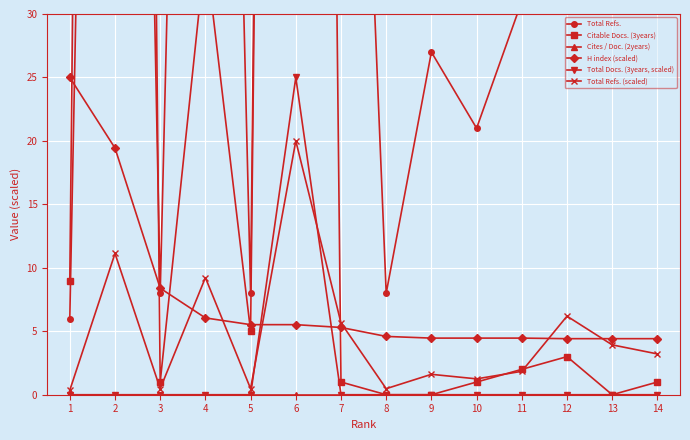

Reading left to right, transcribe all the data shown in this chart.

Total Refs.: 6.0	187.0	8.0	155.0	8.0	336.0	95.0	8.0	27.0	21.0	31.0	104.0	66.0	54.0
Citable Docs. (3years): 9.0	349.0	1.0	35.0	5.0	326.0	1.0	0.0	0.0	1.0	2.0	3.0	0.0	1.0
Cites / Doc. (2years): 0.0	0.0	0.0	0.0	0.0	0.0	0.0	0.0	0.0	0.0	0.0	0.0	0.0	0.0
H index (scaled): 25.0	19.4	8.4	6.1	5.5	5.5	5.3	4.6	4.5	4.5	4.5	4.4	4.4	4.4
Total Docs. (3years, scaled): 0.0	0.0	0.0	0.0	0.0	25.0	0.0	0.0	0.0	0.0	0.0	0.0	0.0	0.0
Total Refs. (scaled): 0.4	11.1	0.5	9.2	0.5	20.0	5.7	0.5	1.6	1.2	1.8	6.2	3.9	3.2